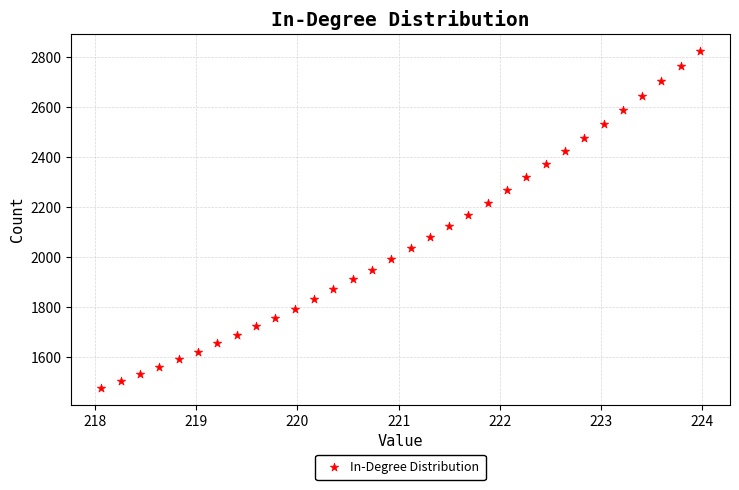

What is the range of X values (max minus min)?

5.9